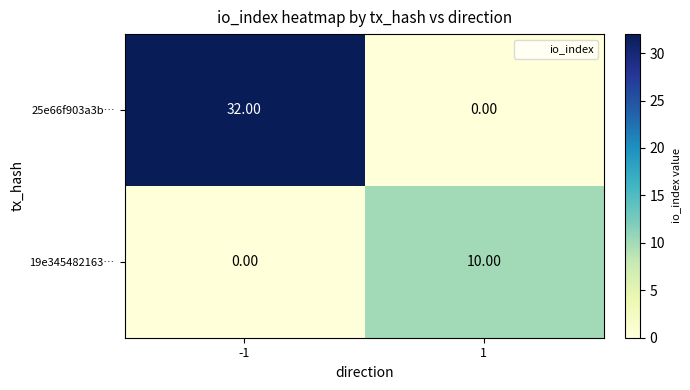

What is the sum of all 25e66f903a3b… values?

32